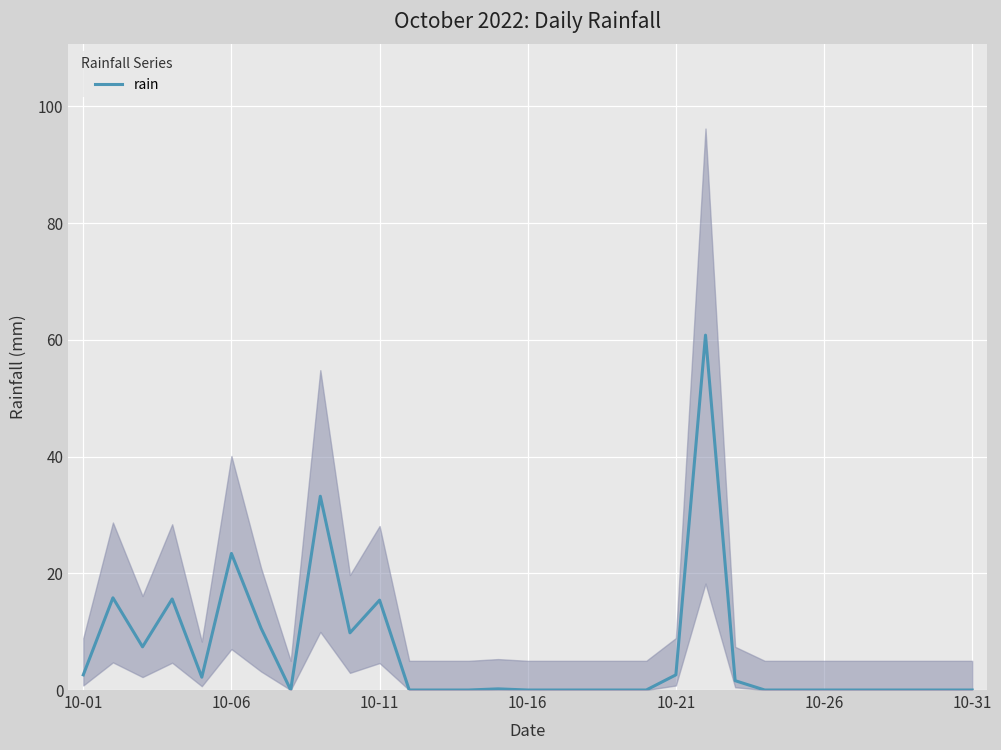

The value of rain at 10-16 is 0.0. True or false?

True